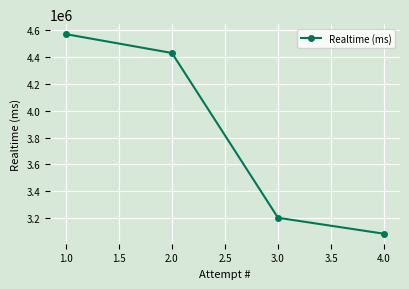

What position from the left is 1.0?

1